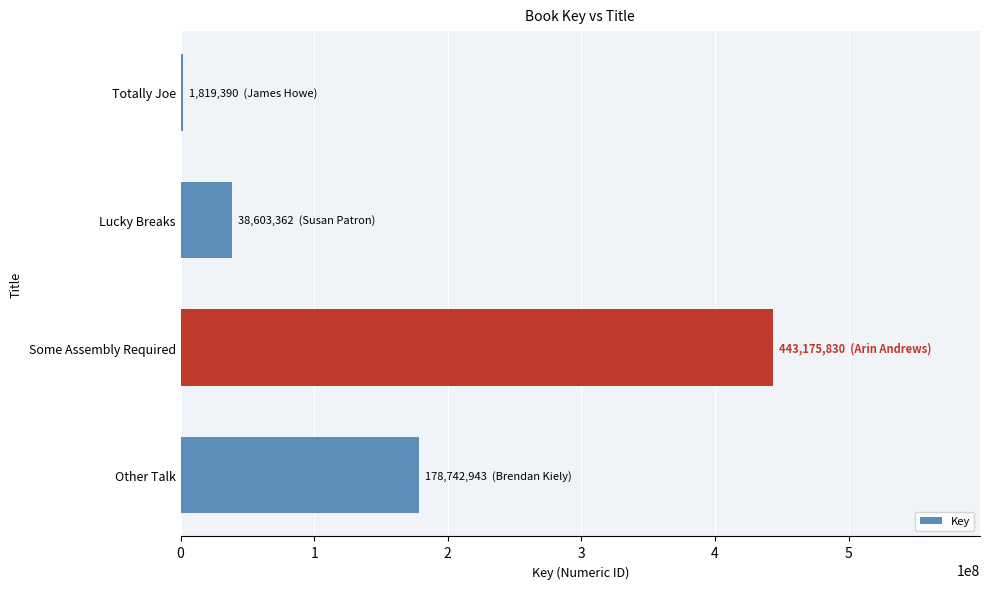

How many bars are there in total?

4